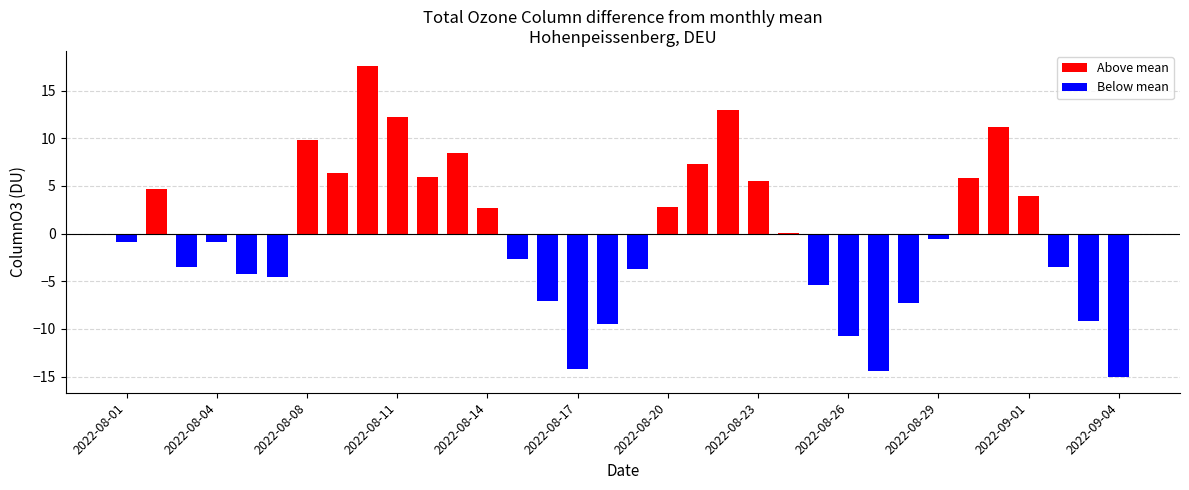

What is the label of the 28th bar from the left?

2022-08-29